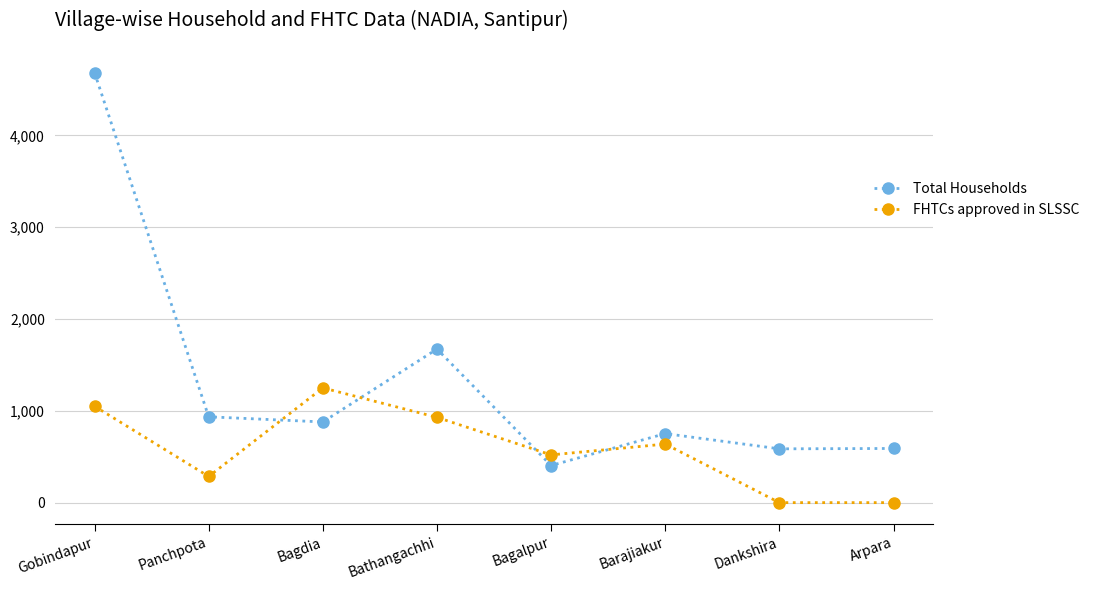

What is the difference between the maximum and minimum values in the FHTCs approved in SLSSC series?

1250